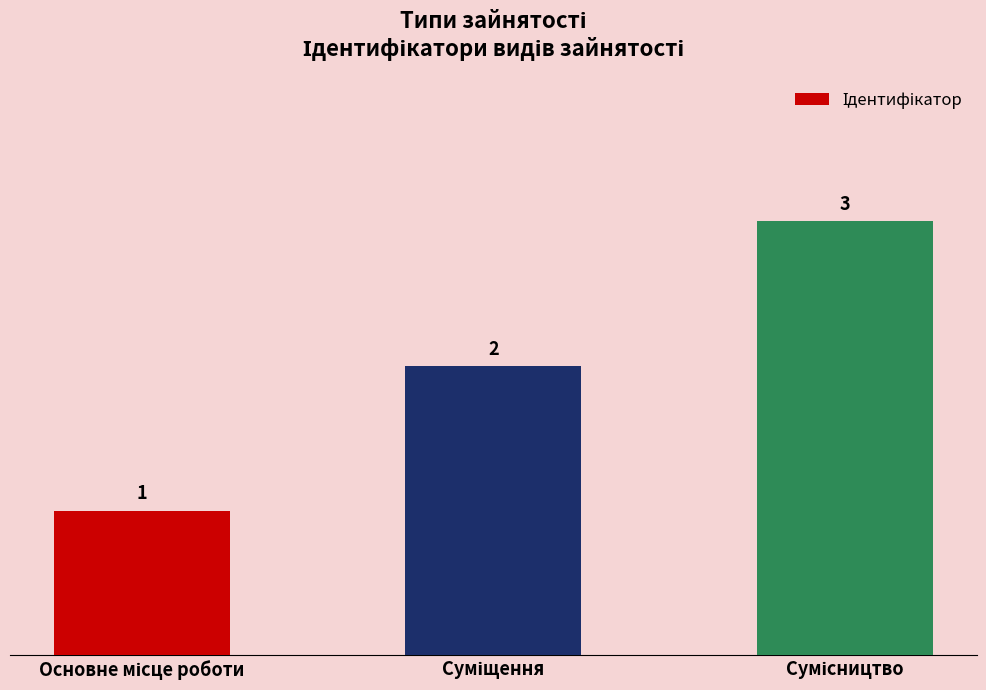

What is the greatest value displayed?

3